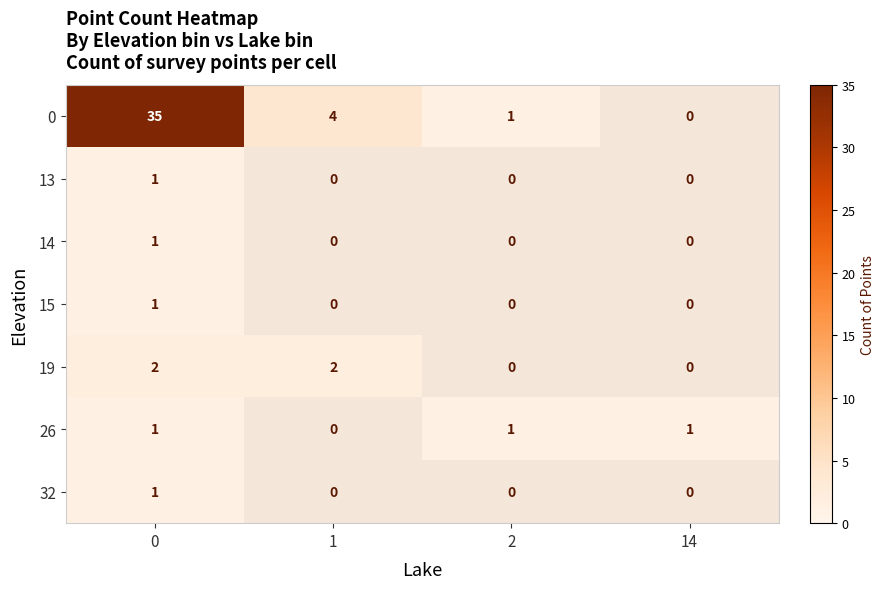

Is it true that 19 equals 1 at 14?

False